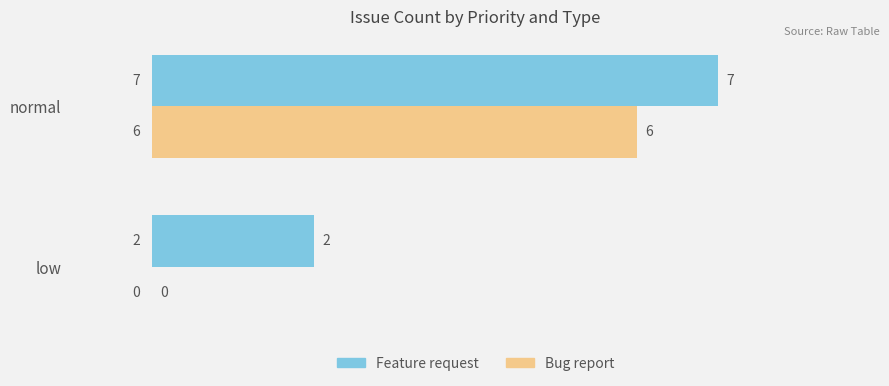

Which category has the highest value in the Feature request series?

normal